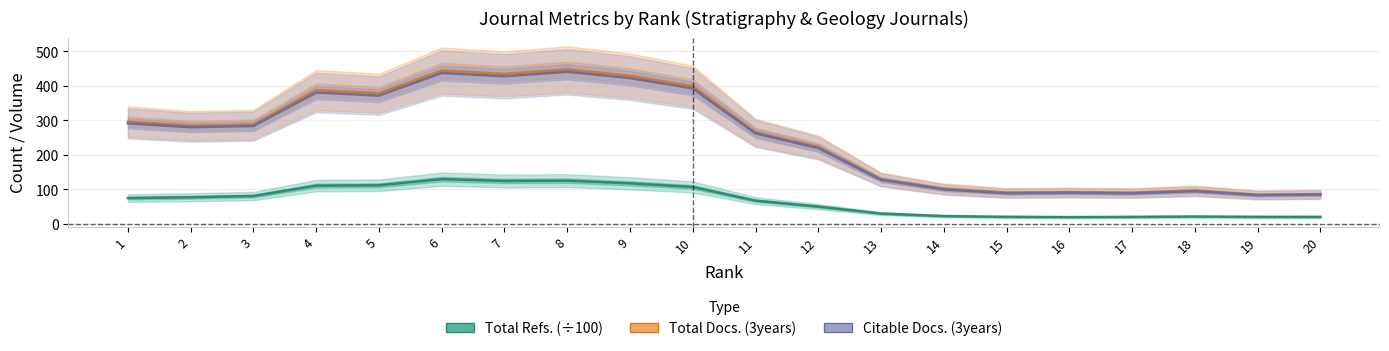

True or false: Total Refs. (÷100) and Total Docs. (3years) intersect in this chart.

False